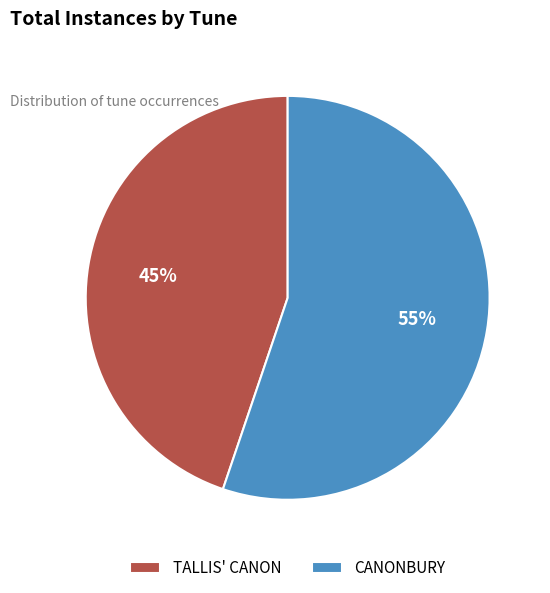

What is the largest slice in the pie chart?

CANONBURY